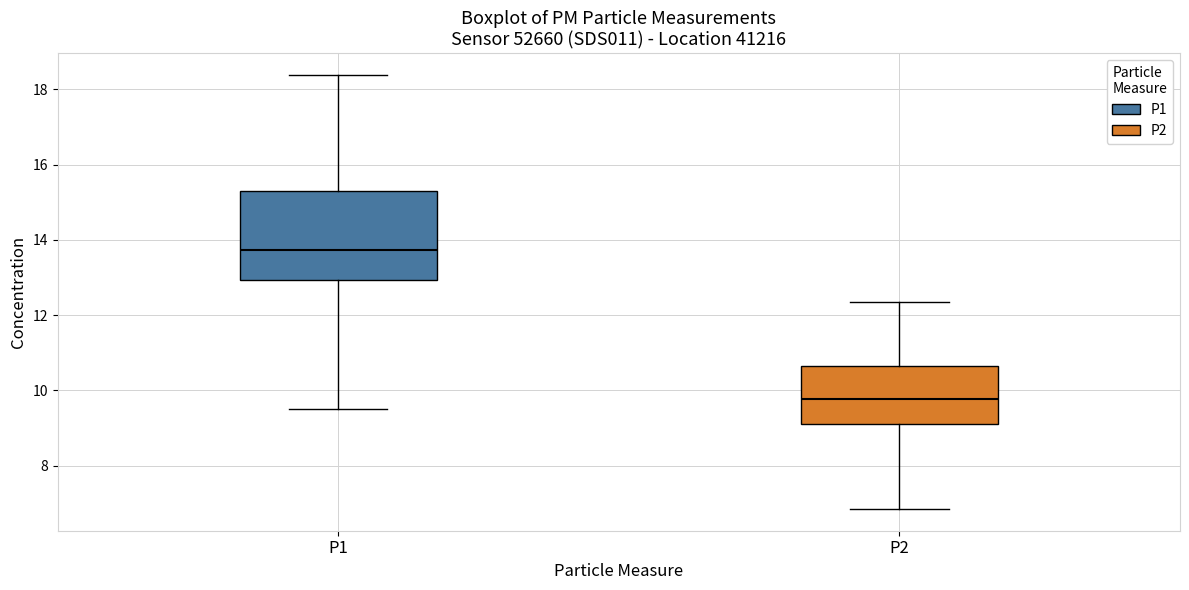

Reading left to right, read every box against the y-axis: the position of its median line, the range the box covers, and the ends of its whiskers. The values are not printed on the chart, so give them approximately, as read against the axis.

P1: median 13.8, box 13.0 to 15.2, whiskers 9.6 to 18.4
P2: median 9.8, box 9.2 to 10.6, whiskers 6.8 to 12.4